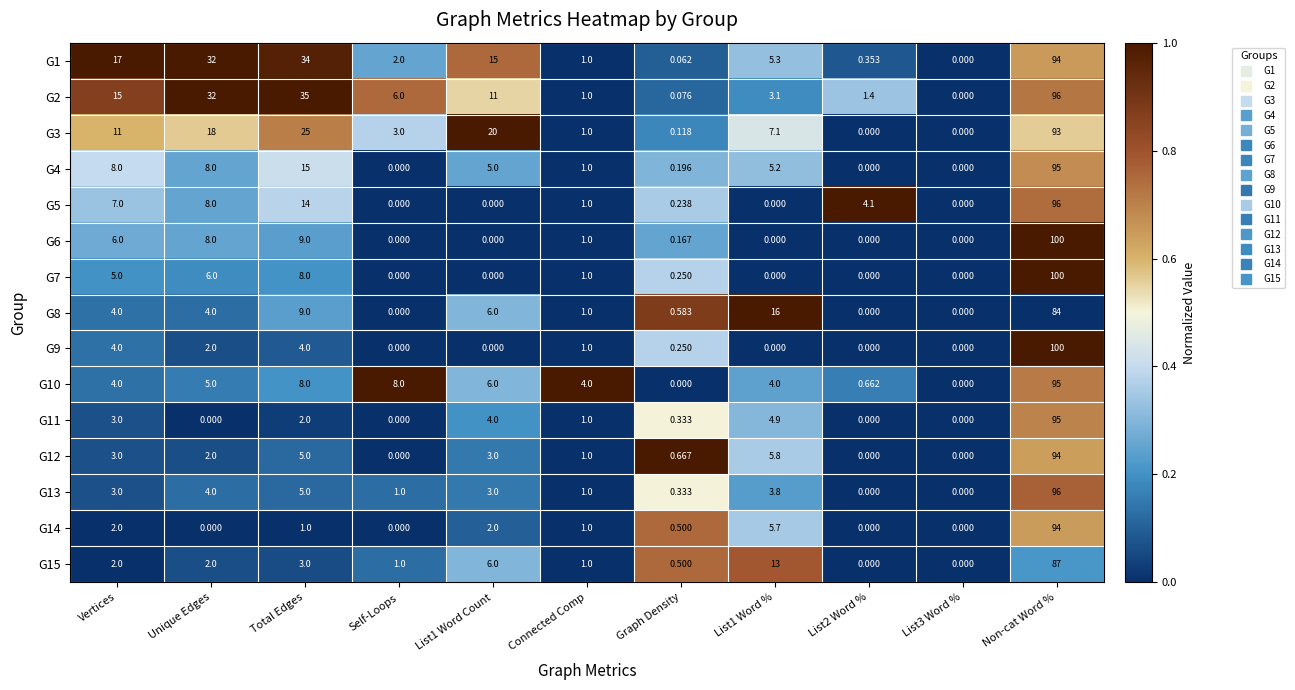

Is the value of G2 at Self-Loops greater than the value of G3 at Unique Edges?

No